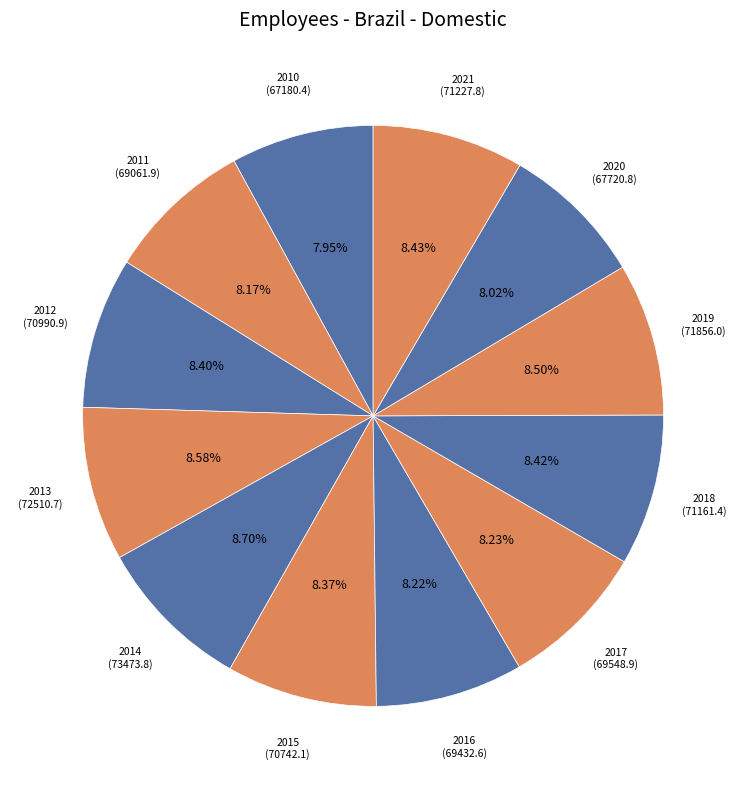

To the nearest percent, what is the combined percentage of 2014 and 2016?

17%